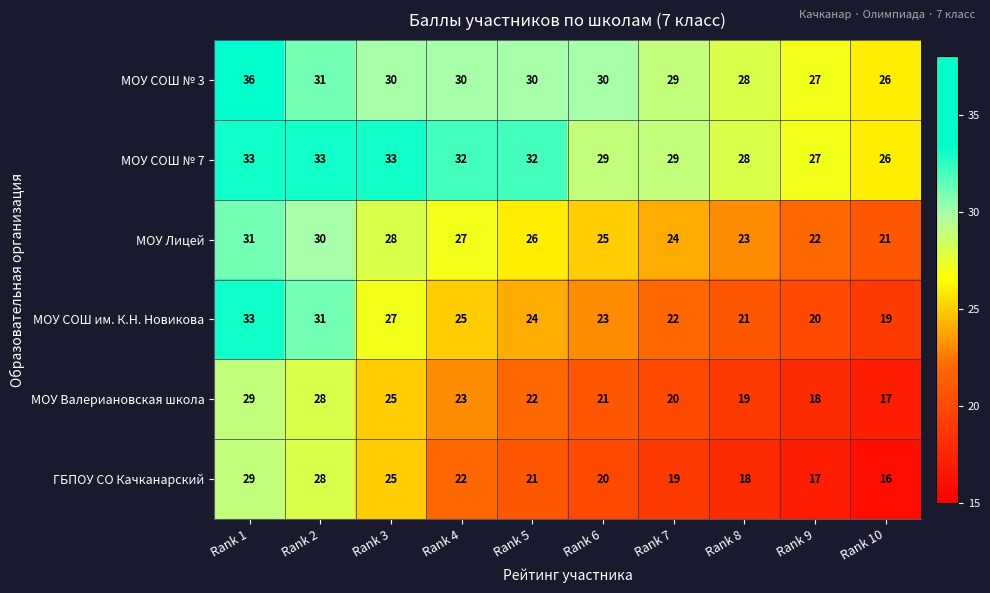

The ГБПОУ СО Качканарский series shows 5 at Rank 4. True or false?

False